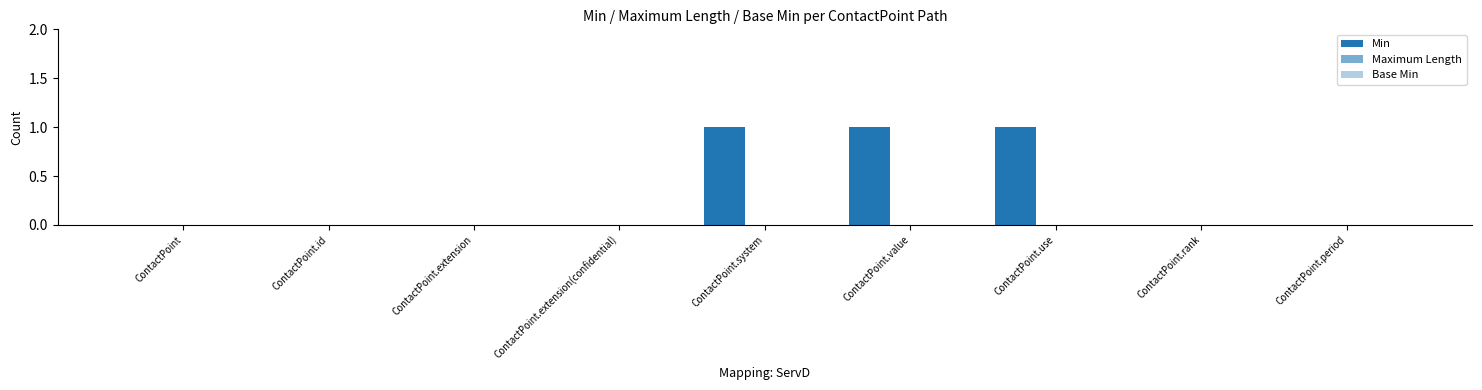

Count the number of categories in the chart.

9